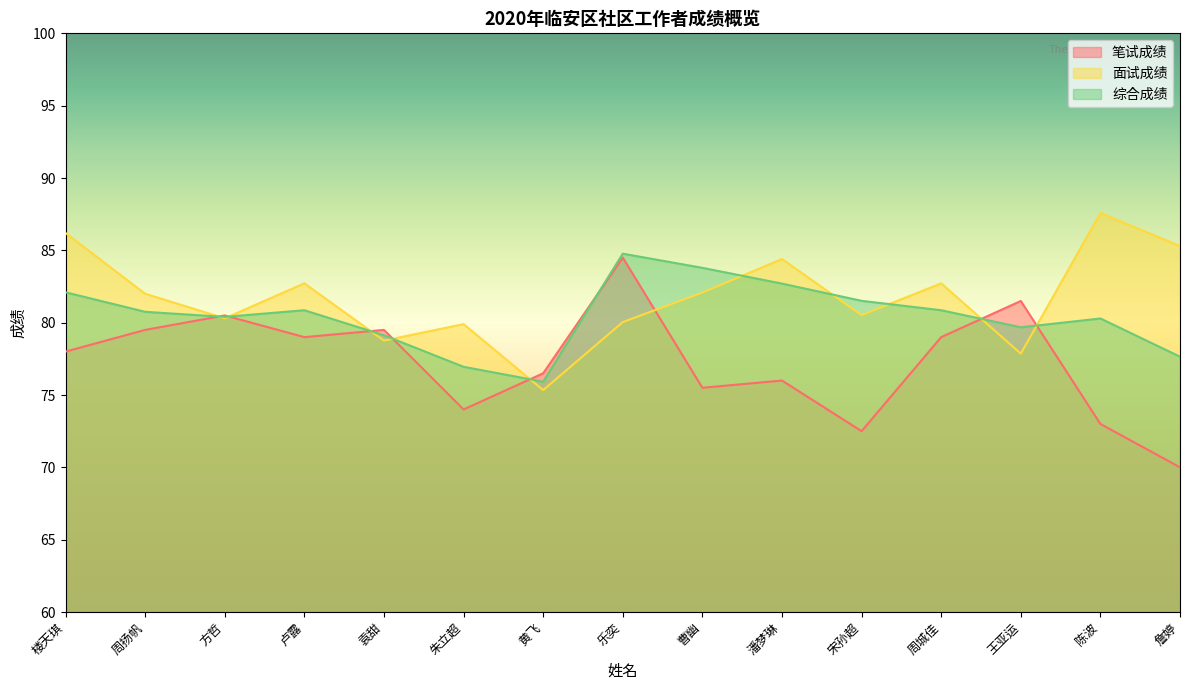

Reading right to left, transcribe all the data shown in this chart.

笔试成绩: 70.0	73.0	81.5	79.0	72.5	76.0	75.5	84.5	76.5	74.0	79.5	79.0	80.5	79.5	78.0
面试成绩: 85.3	87.6	77.9	82.7	80.5	84.4	82.1	80.0	75.3	79.9	78.8	82.7	80.3	82.0	86.2
综合成绩: 77.7	80.3	79.7	80.9	81.5	82.7	83.8	84.8	75.9	77.0	79.1	80.9	80.4	80.8	82.1